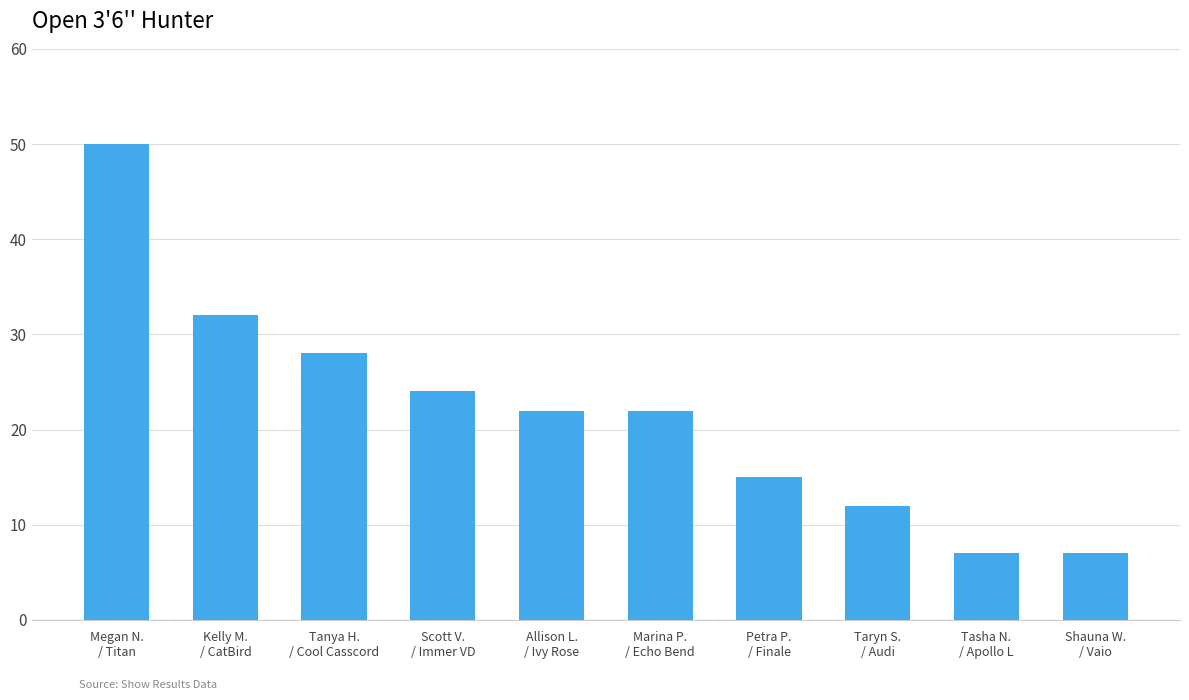

How many bars are there in total?

10